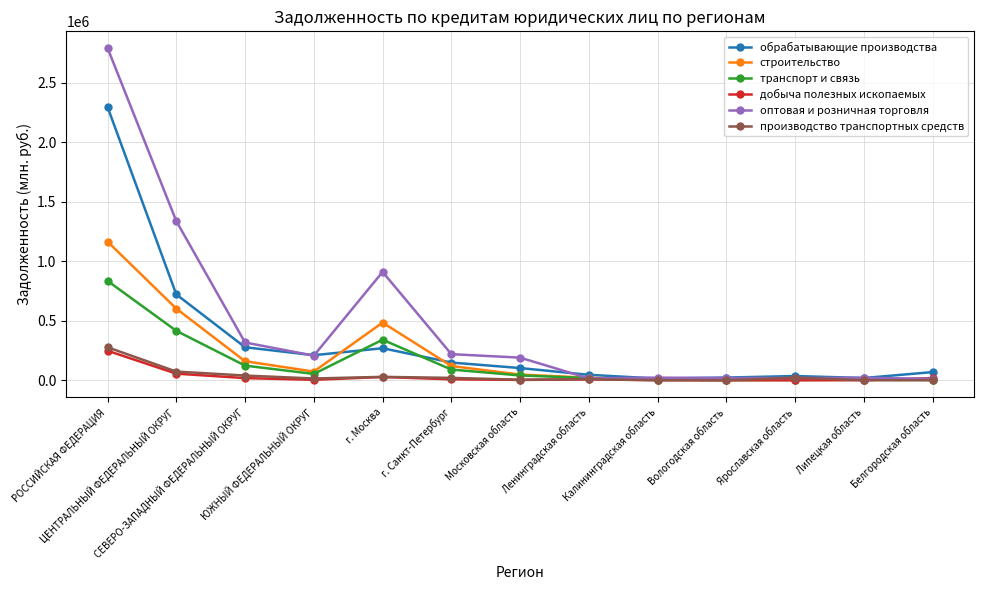

What is the value of the оптовая и розничная торговля point at the 11th from the left?

19261